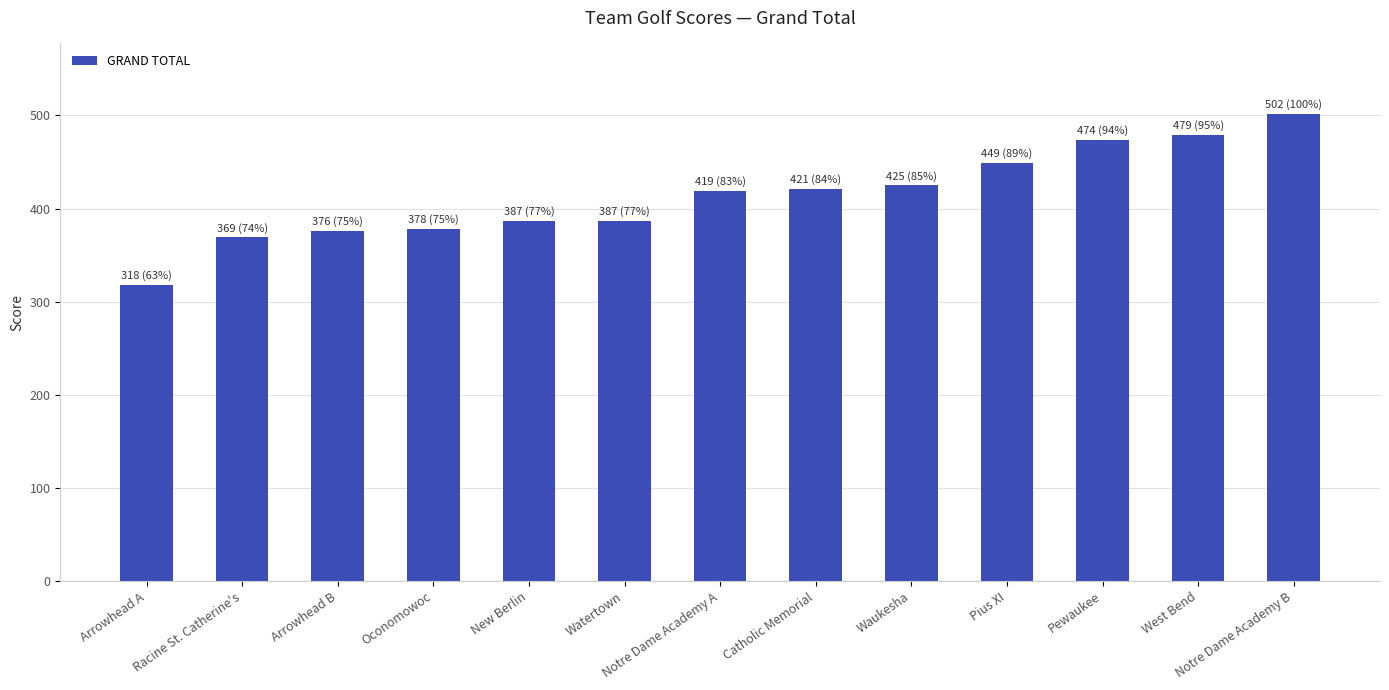

What is the difference between the values at West Bend and Pewaukee?

5